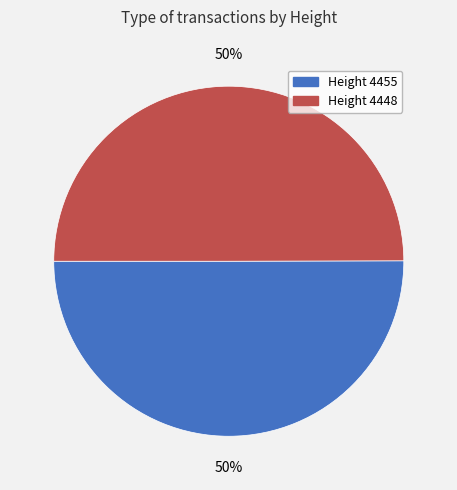

Count the number of slices in the pie.

2